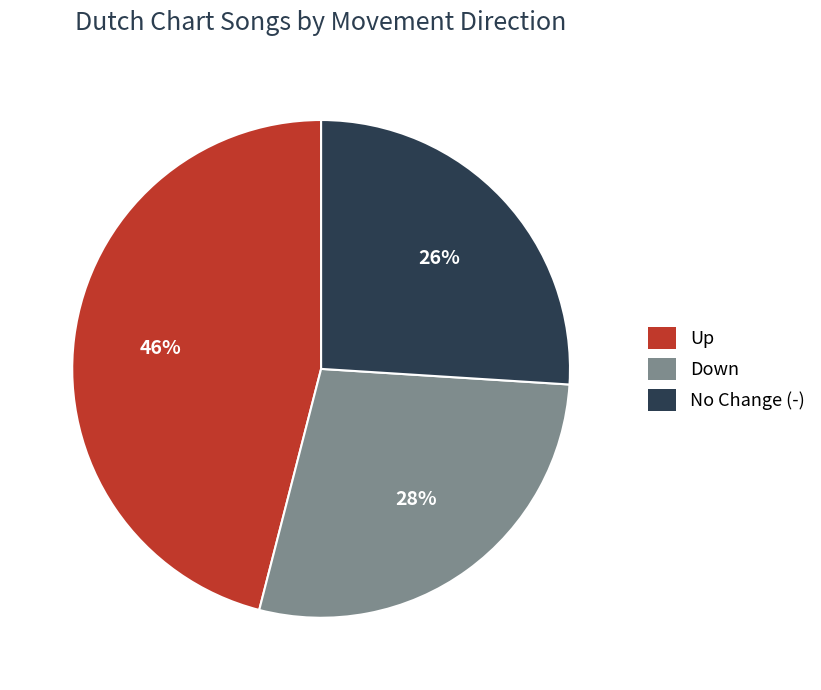

Is the sum of Down and Up greater than half?

Yes